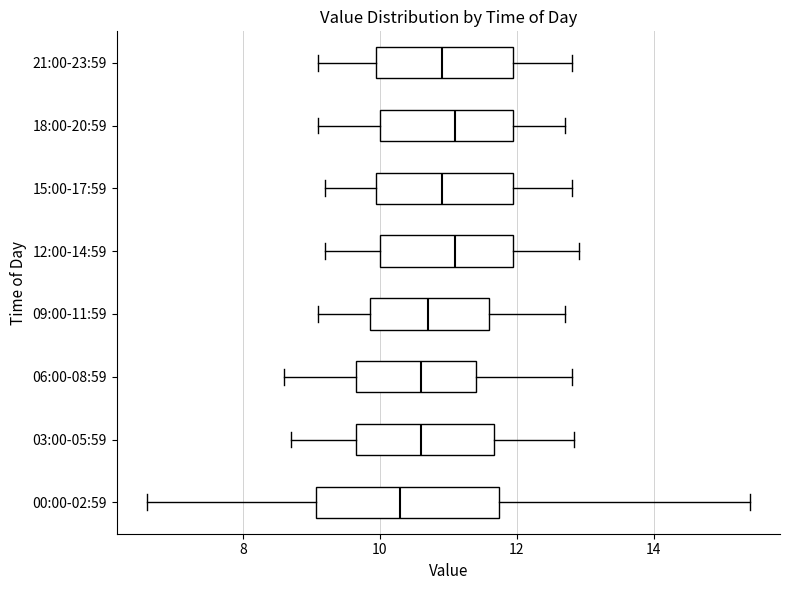

Where is the left edge of the box for 21:00-23:59 on the x-axis? The values are not printed on the chart, so give them approximately, as read against the axis.

10.0